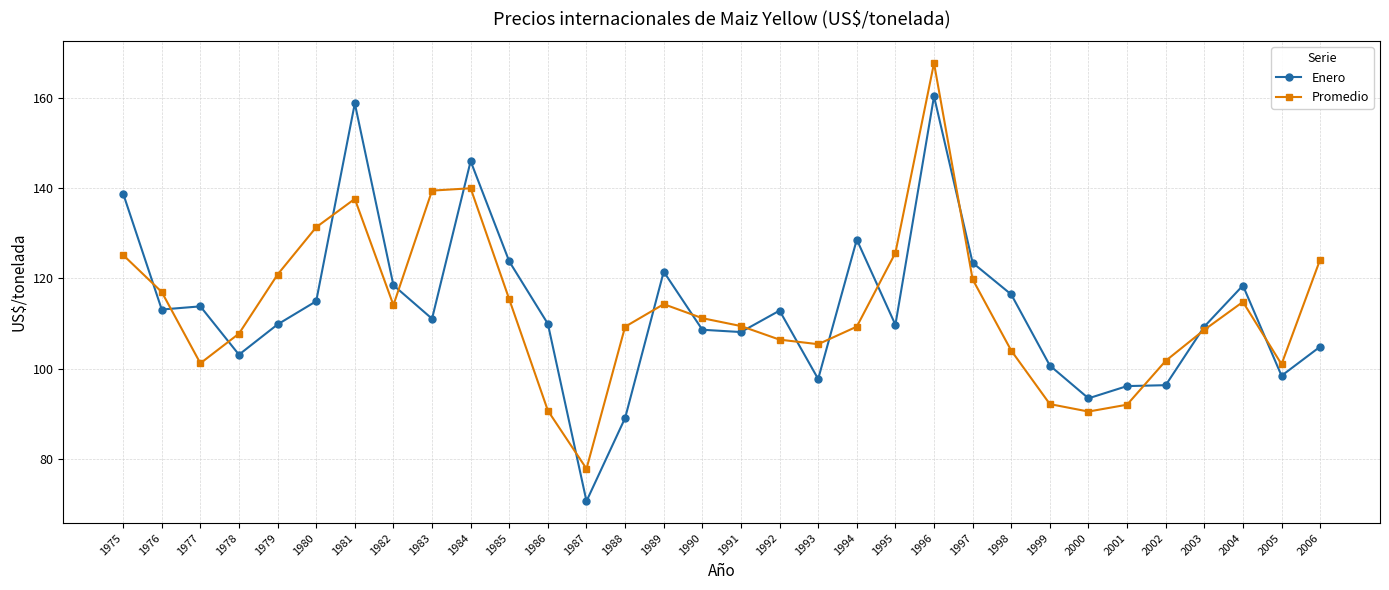

List the series in order of their peak value, lowest first.

Enero, Promedio